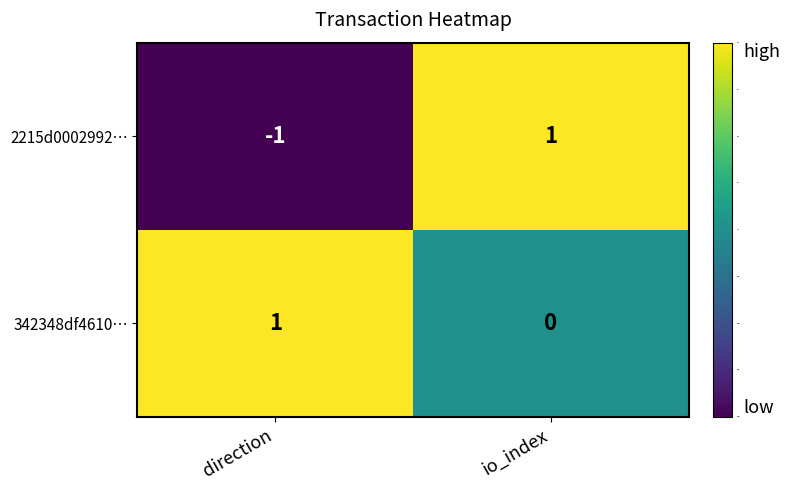

Which series has the largest total across all categories?

342348df4610…